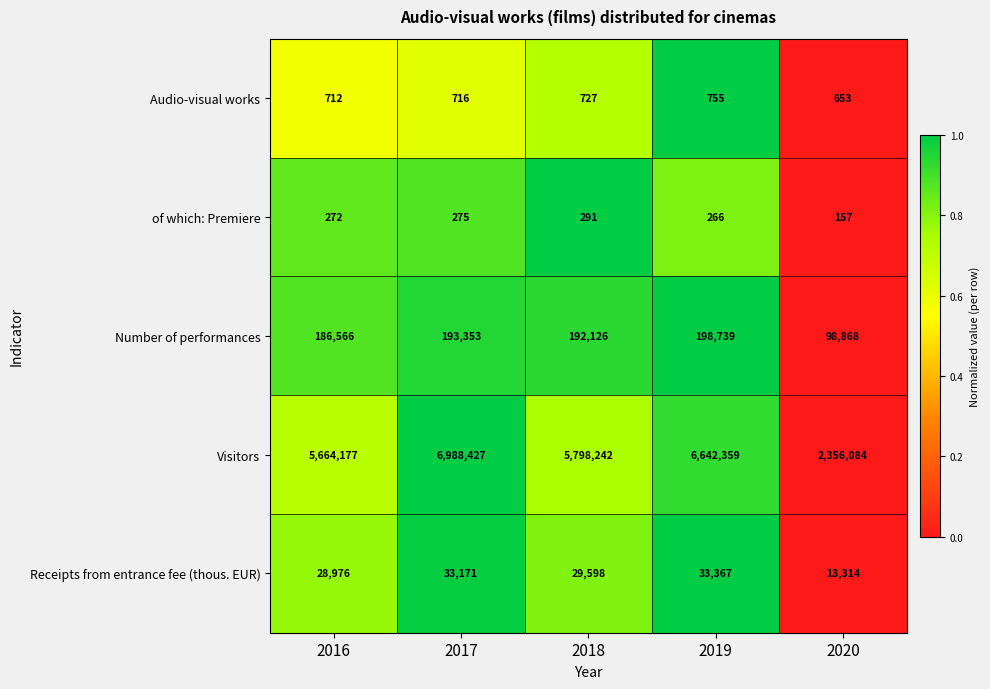

What is the total value across all series at 2018?

6020984